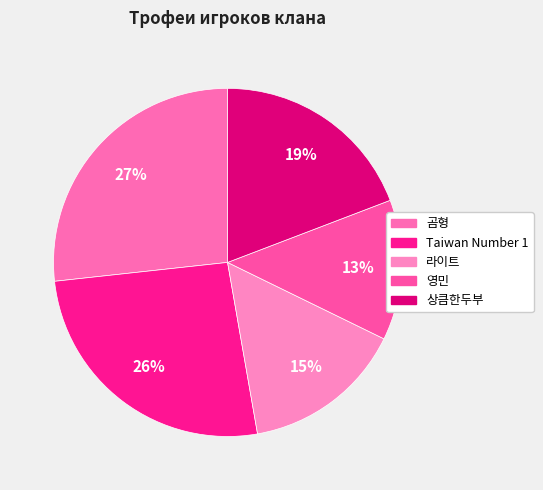

The 곰형 slice represents 27% of the pie. True or false?

True